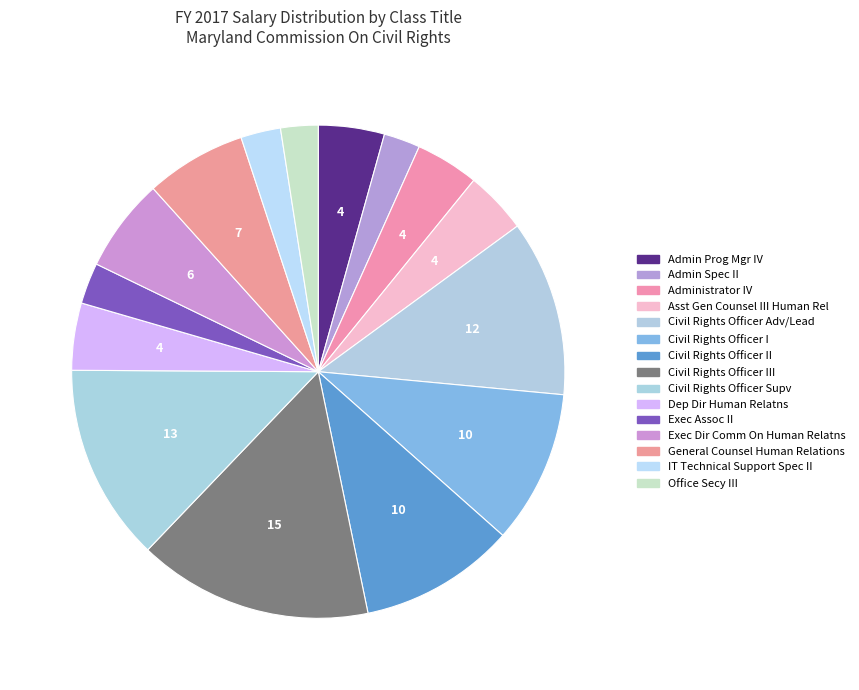

Does Administrator IV account for over 50% of the chart?

No